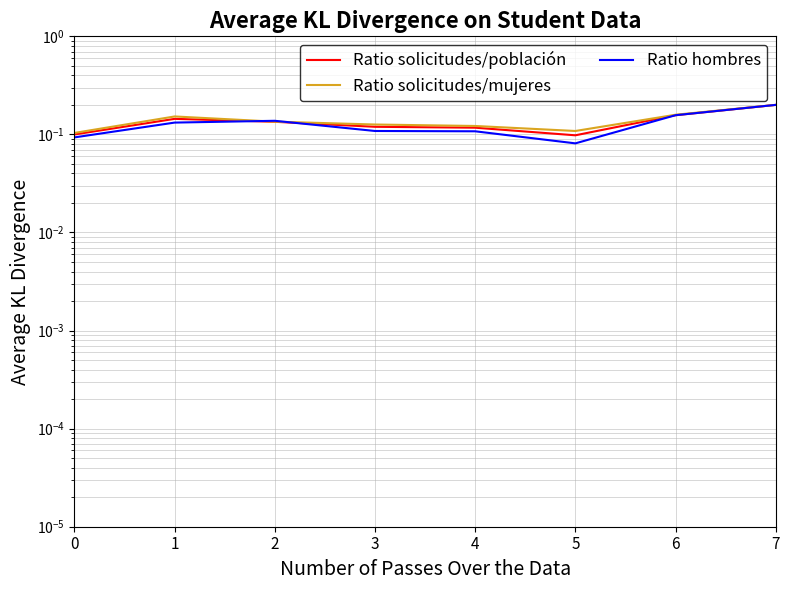

What is the difference between the Ratio hombres values at 2 and 5?

0.1